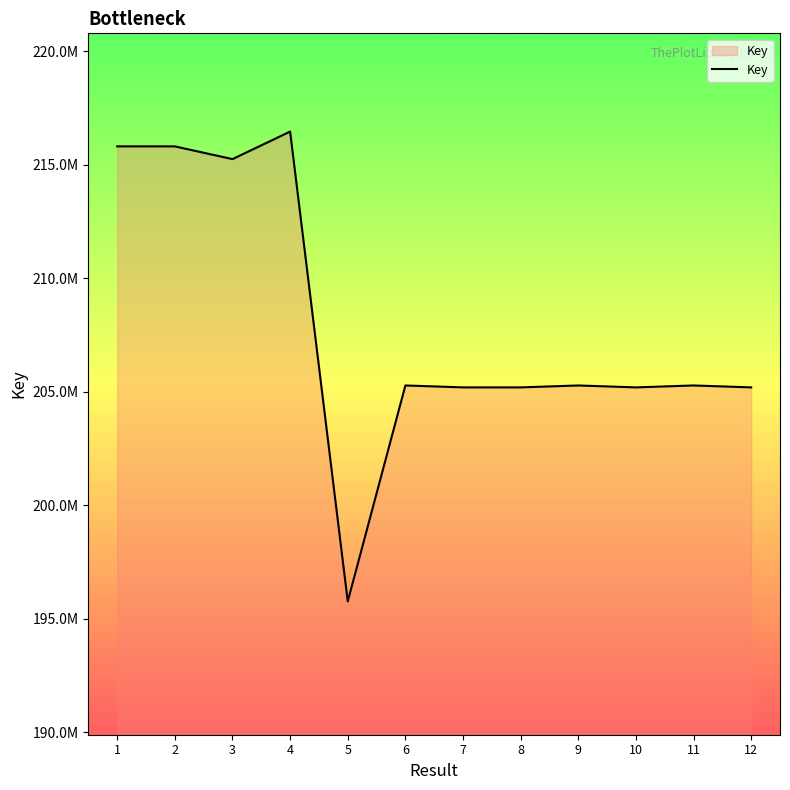

What is the difference between the maximum and minimum values?

20696808